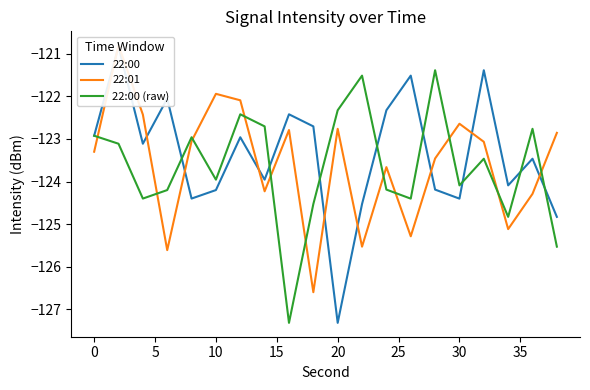

What is the average value of the 22:01 series?

-123.6